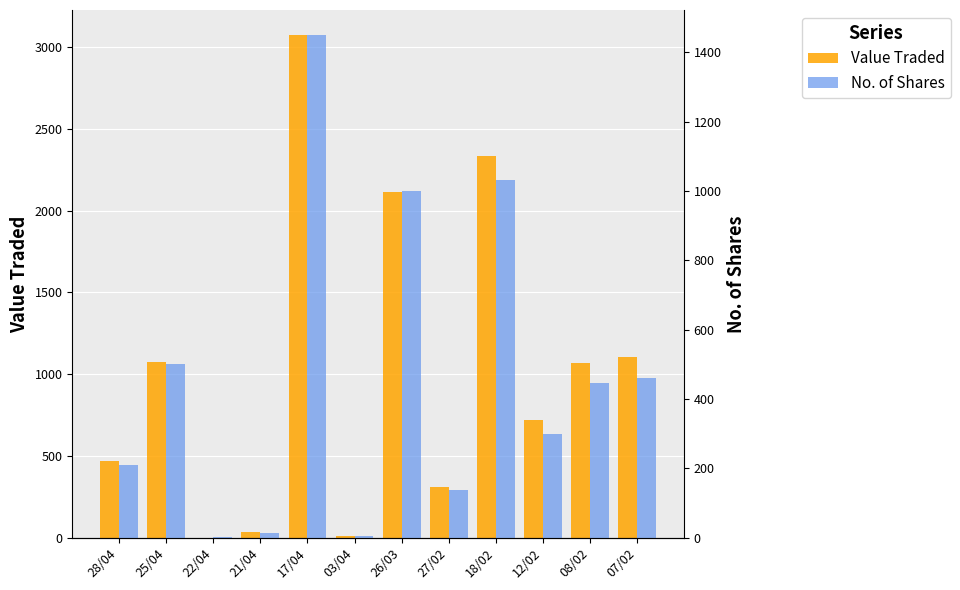

List the labels in order of No. of Shares value, largest first.

17/04, 18/02, 26/03, 25/04, 07/02, 08/02, 12/02, 28/04, 27/02, 21/04, 03/04, 22/04